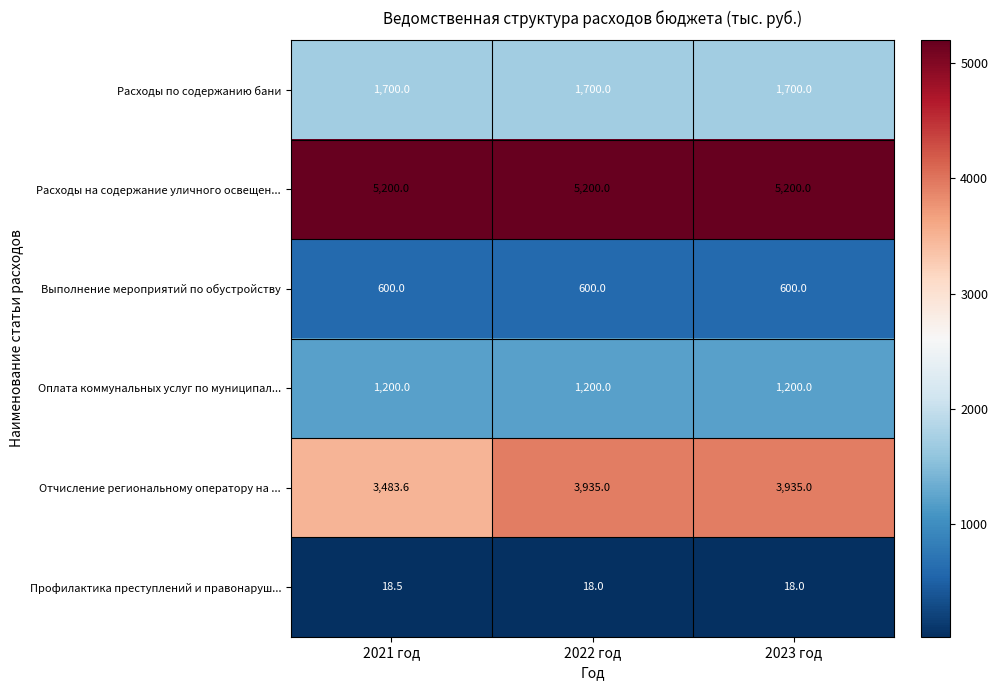

Which series has the widest spread of values?

Отчисление региональному оператору на ...